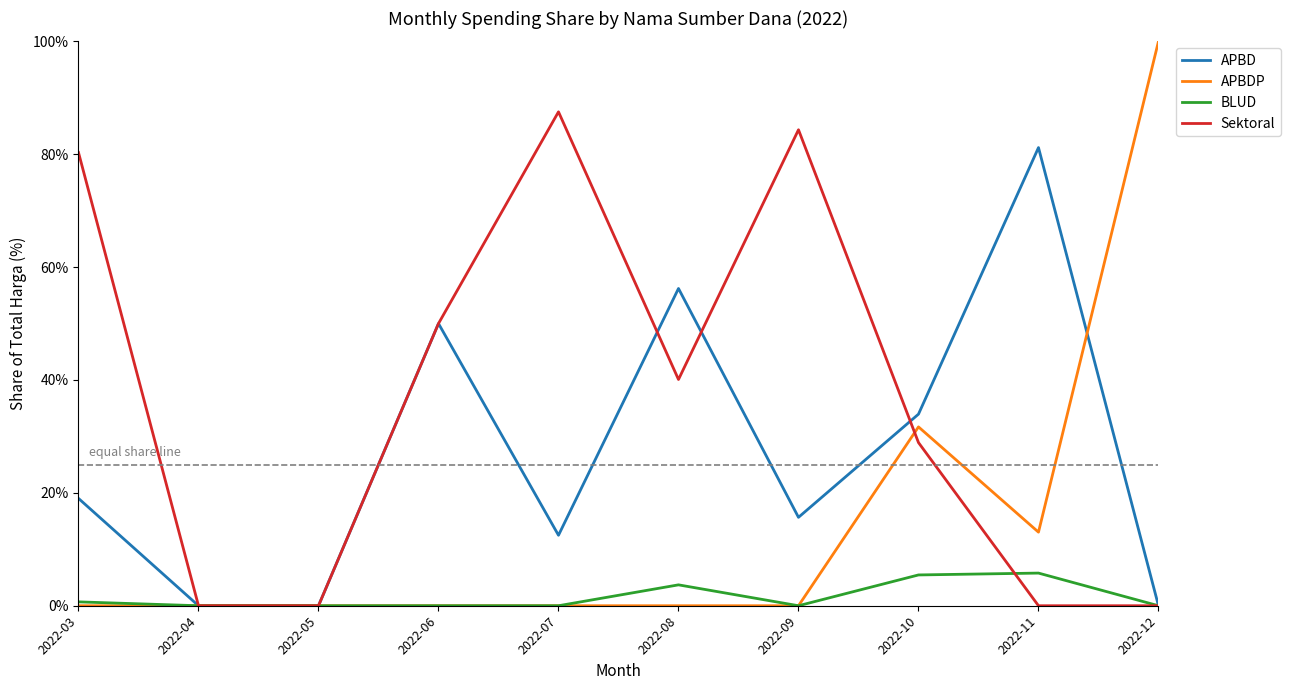

The value of APBDP at 2022-10 is 31.7. True or false?

True